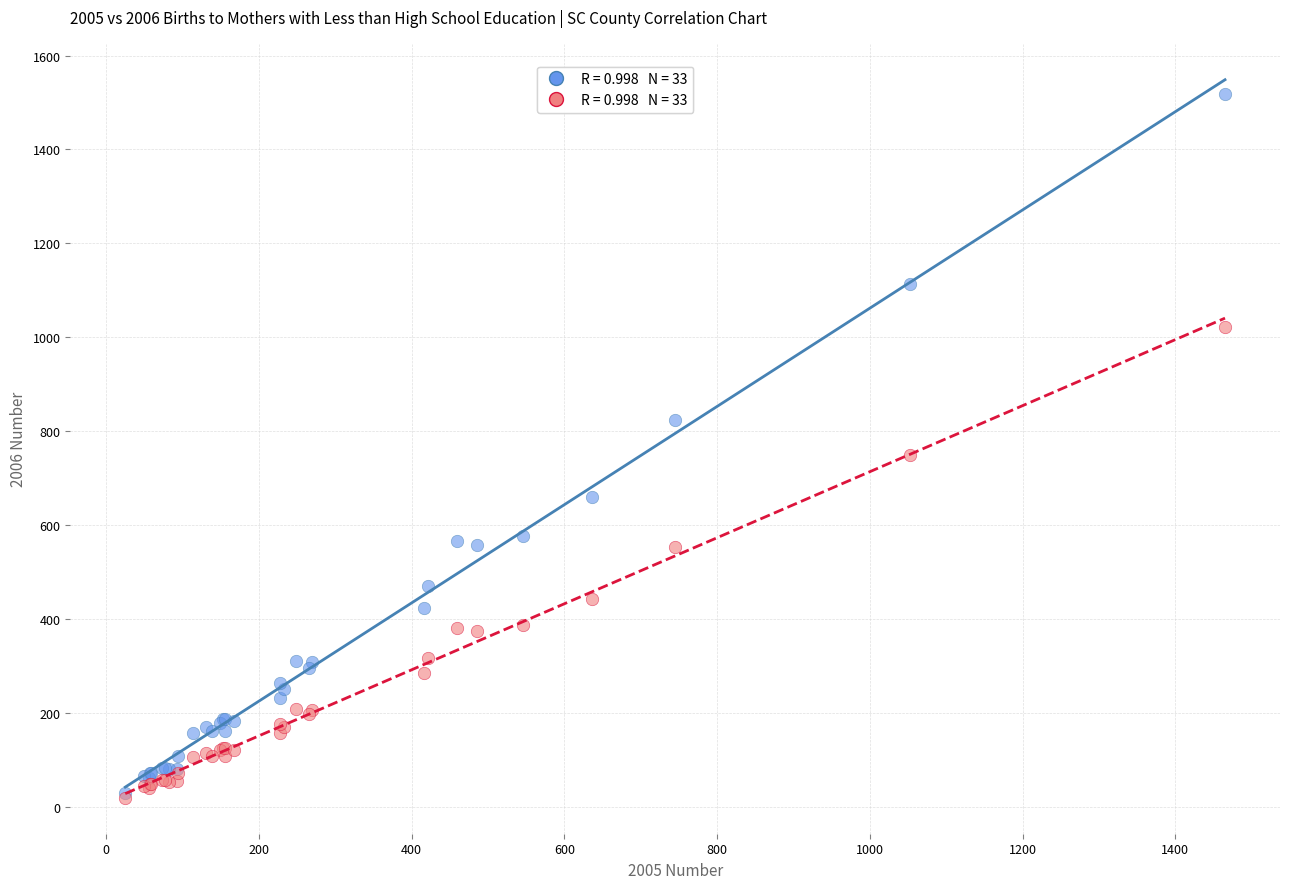

Across all series, what Y value is closest to 769?

748.8